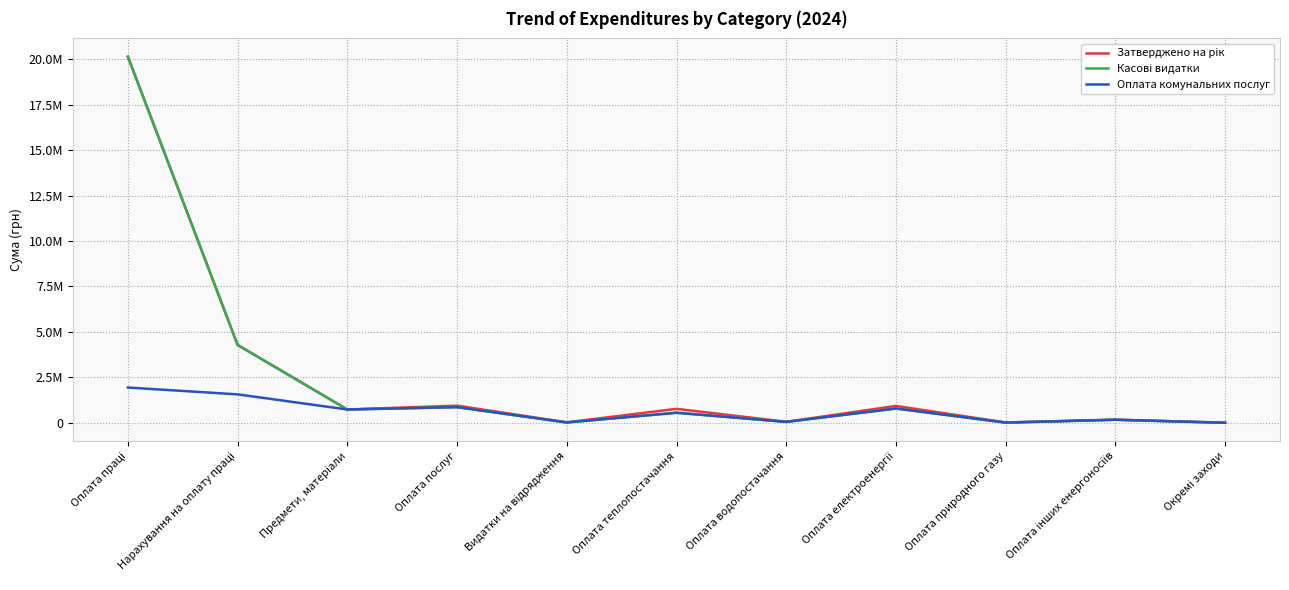

Does the chart have visible grid lines?

Yes